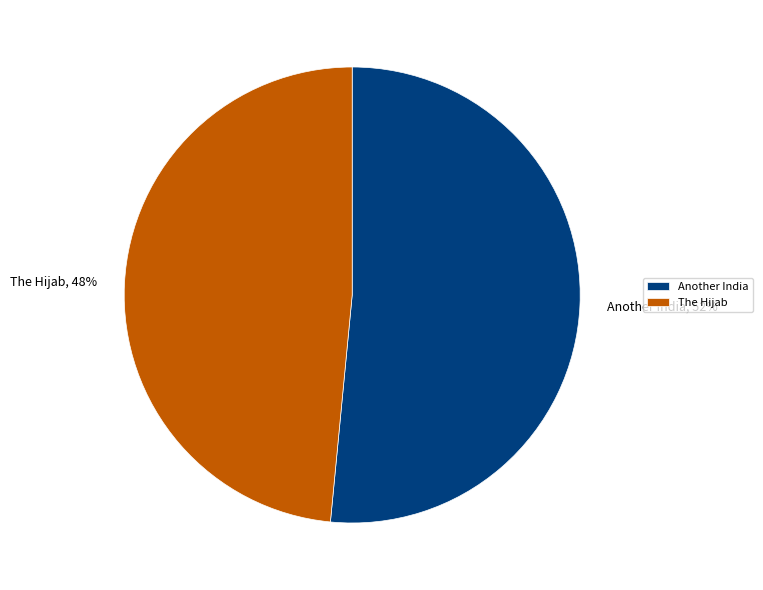

Which slice is the smallest?

The Hijab